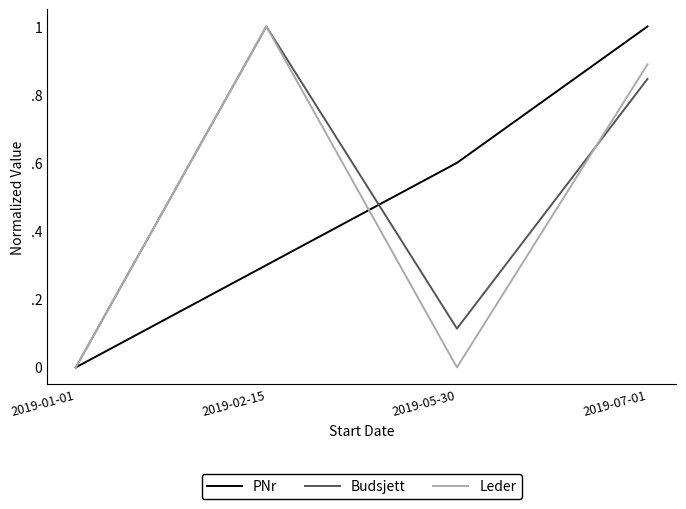

Which series changed the most between 2019-05-30 and 2019-07-01?

Leder